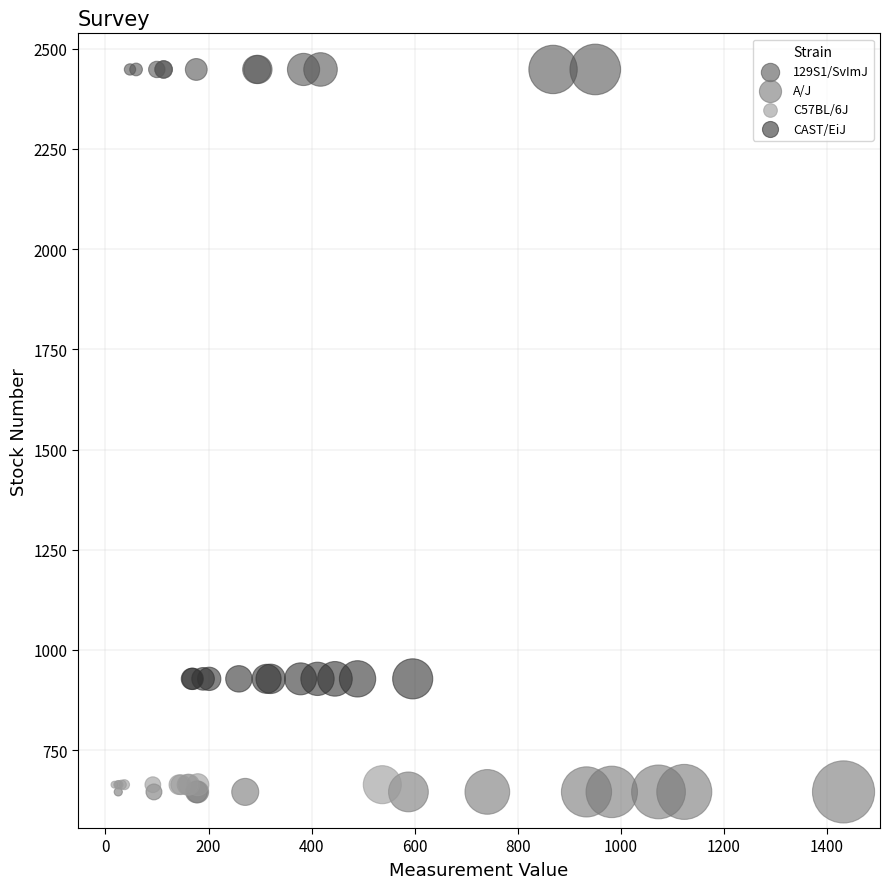

Which series reaches the maximum Y coordinate?

129S1/SvImJ